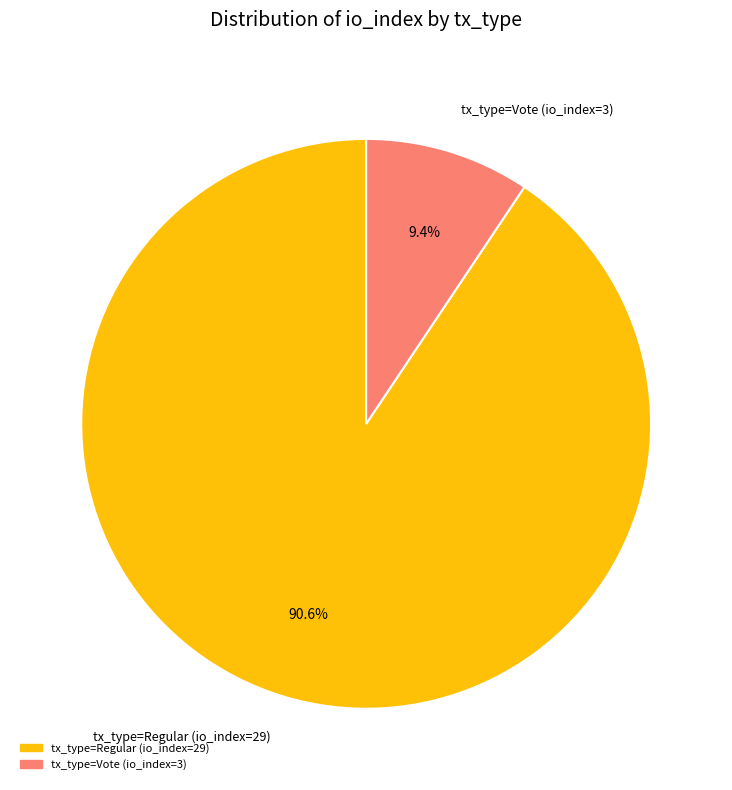

Rank the categories by value from highest to lowest.

tx_type=Regular (io_index=29), tx_type=Vote (io_index=3)